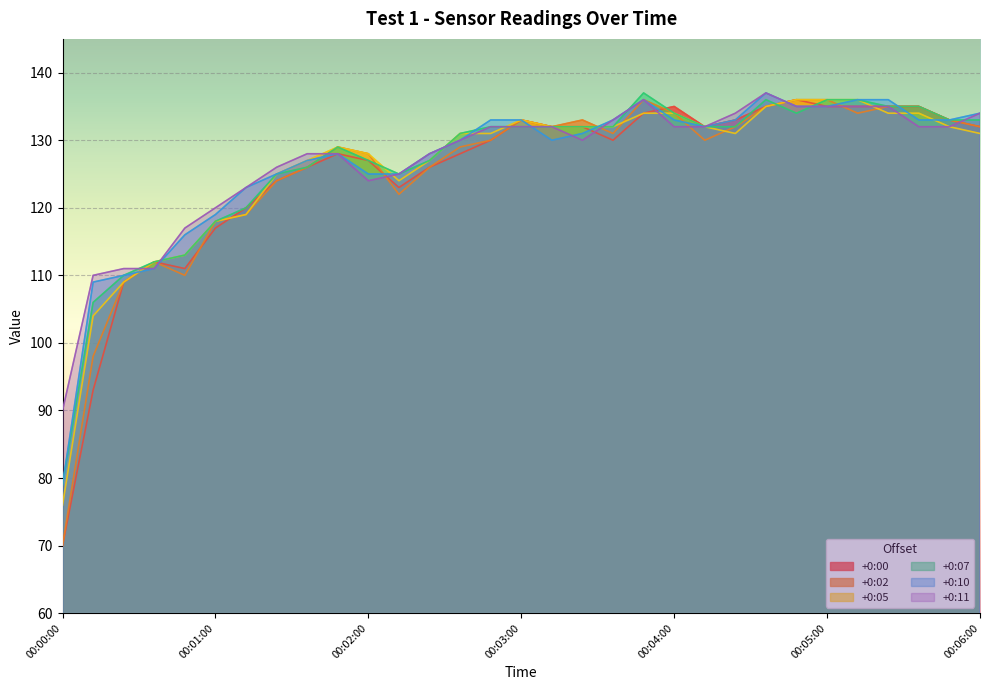

At which category is the sum across all series the highest?

00:04:36